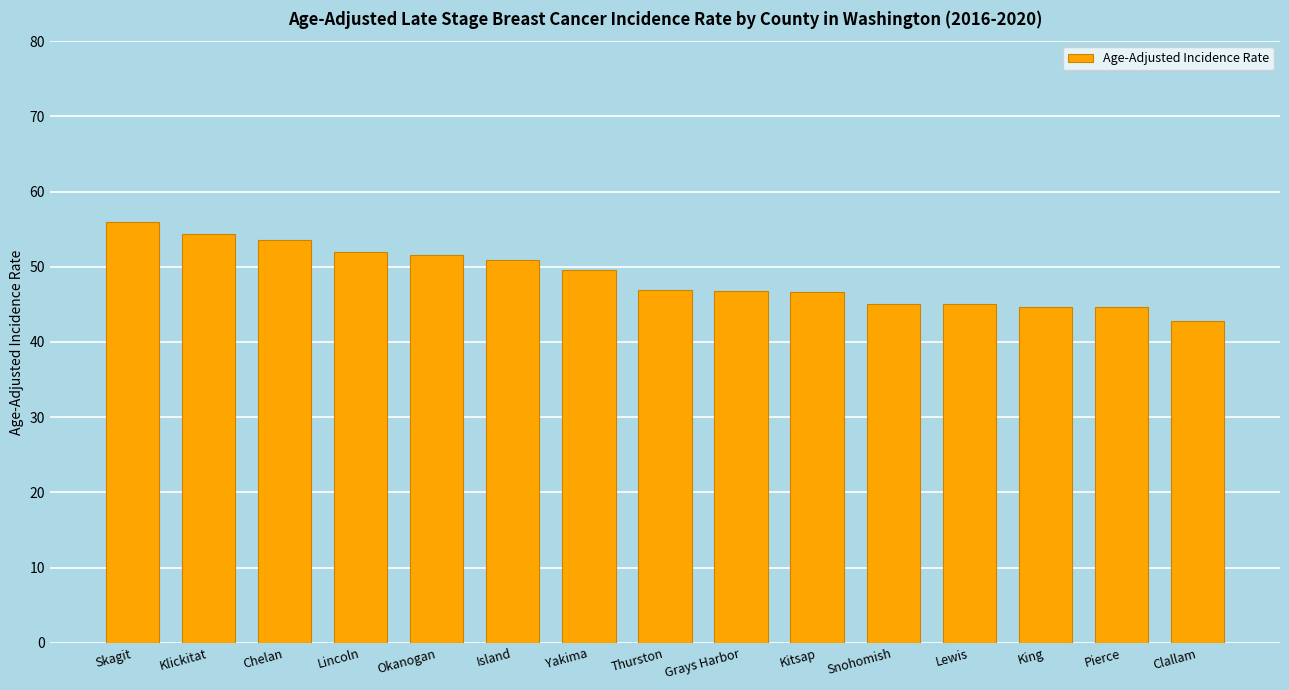

What is the difference between the maximum and second lowest values?

11.3